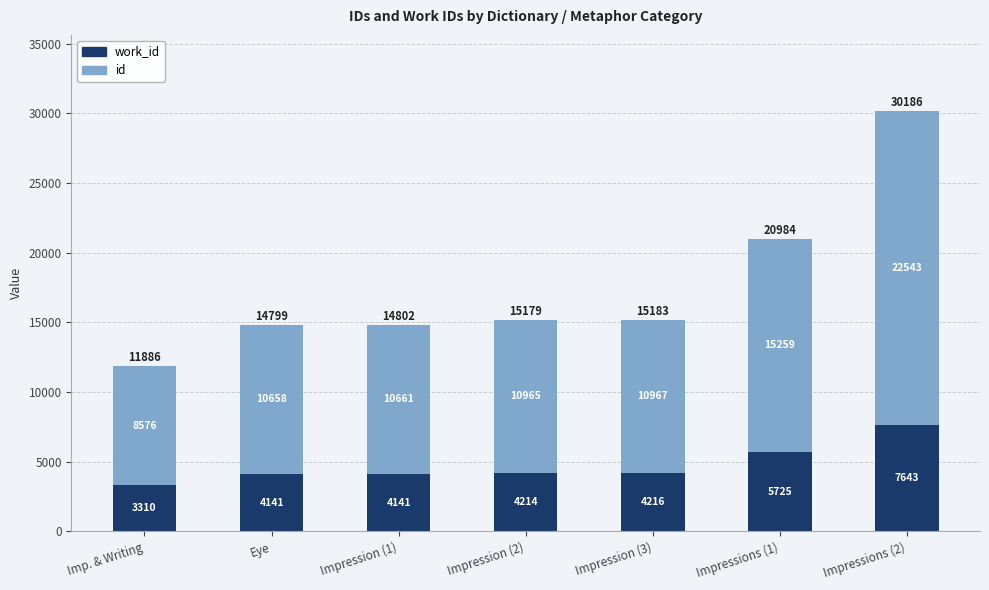

At which category is the sum across all series the highest?

Impressions (2)